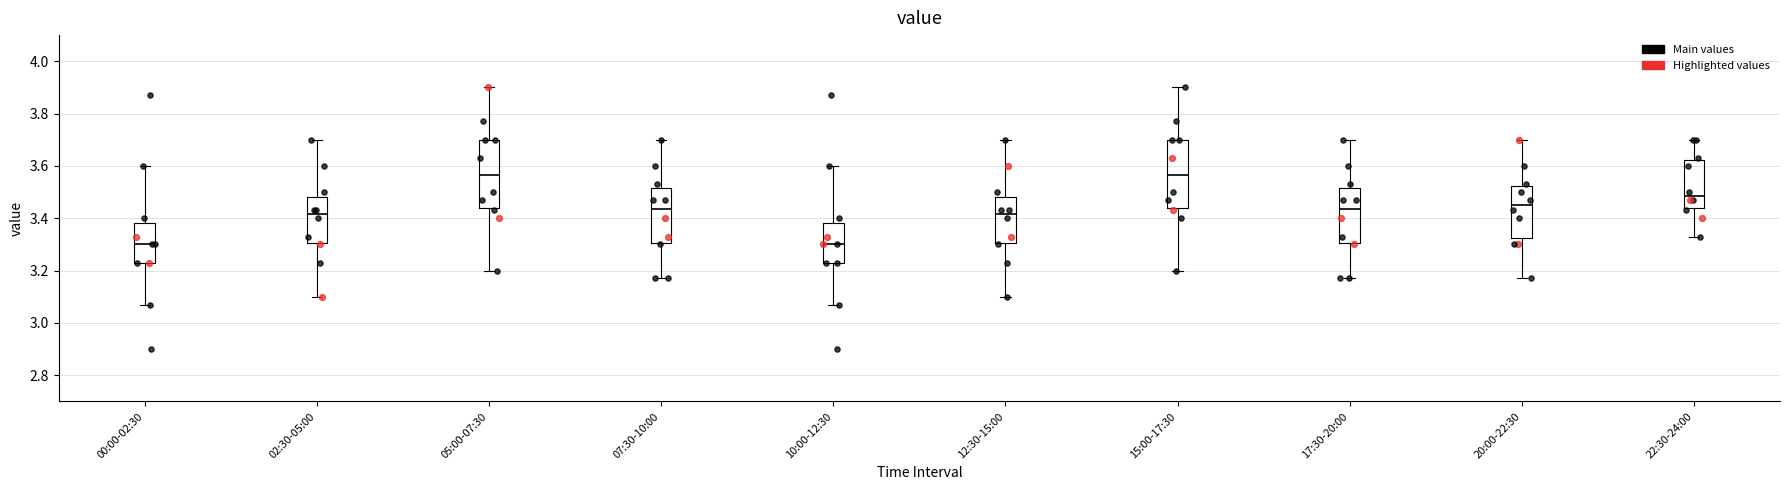

Reading left to right, transcribe this box plot: for each box, give where its median line is, the range the box spans, and where its two whiskers end, as read against the y-axis. The values are not printed on the chart, so give them approximately, as read against the axis.

00:00-02:30: median 3.30, box 3.24 to 3.38, whiskers 3.08 to 3.60
02:30-05:00: median 3.42, box 3.30 to 3.48, whiskers 3.10 to 3.70
05:00-07:30: median 3.56, box 3.44 to 3.70, whiskers 3.20 to 3.90
07:30-10:00: median 3.44, box 3.30 to 3.52, whiskers 3.18 to 3.70
10:00-12:30: median 3.30, box 3.24 to 3.38, whiskers 3.08 to 3.60
12:30-15:00: median 3.42, box 3.30 to 3.48, whiskers 3.10 to 3.70
15:00-17:30: median 3.56, box 3.44 to 3.70, whiskers 3.20 to 3.90
17:30-20:00: median 3.44, box 3.30 to 3.52, whiskers 3.18 to 3.70
20:00-22:30: median 3.46, box 3.32 to 3.52, whiskers 3.18 to 3.70
22:30-24:00: median 3.48, box 3.44 to 3.62, whiskers 3.34 to 3.70